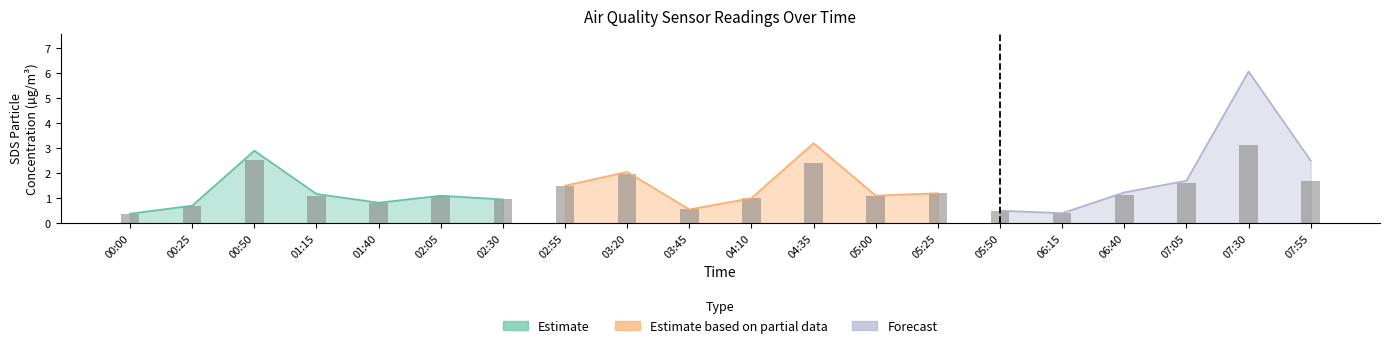

What is the maximum value shown in the chart?

6.1